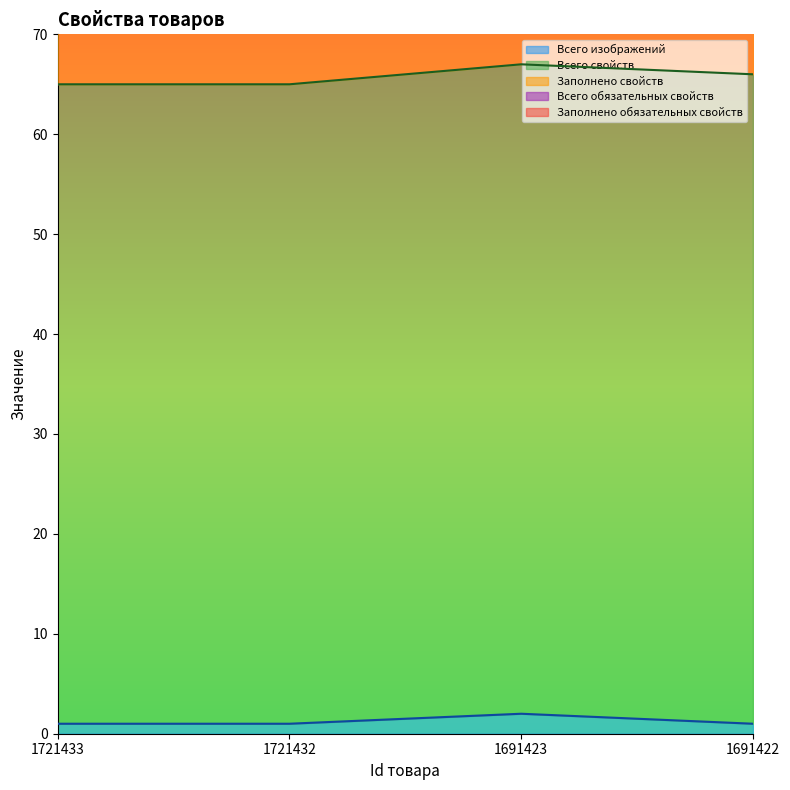

Rank the series at 1691423 from highest to lowest value.

Всего свойств, Заполнено свойств, Всего обязательных свойств, Заполнено обязательных свойств, Всего изображений